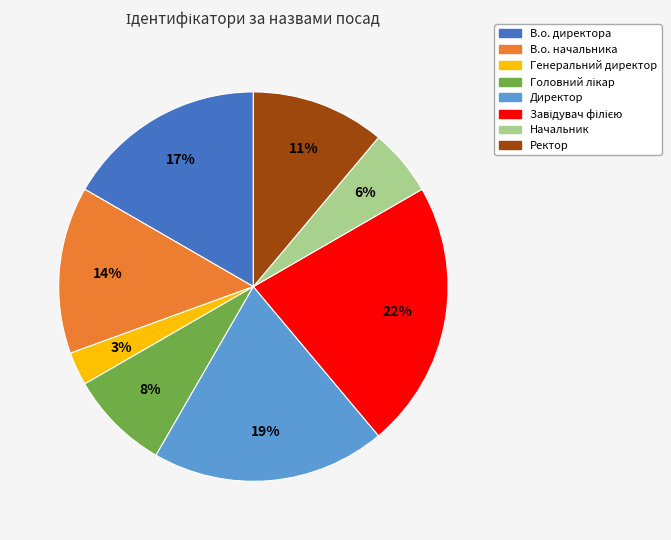

The Директор slice represents 28% of the pie. True or false?

False